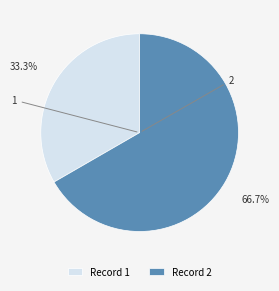

What is the largest slice in the pie chart?

Record 2